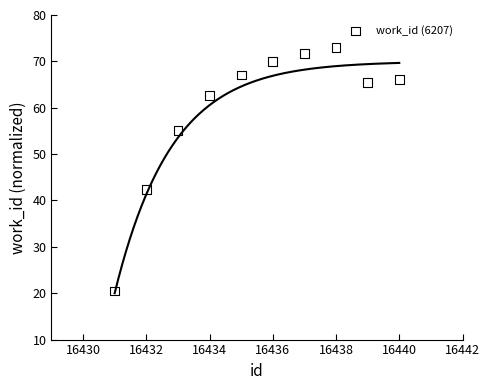

What Y value in the scatter plot is closest to 46?

42.3